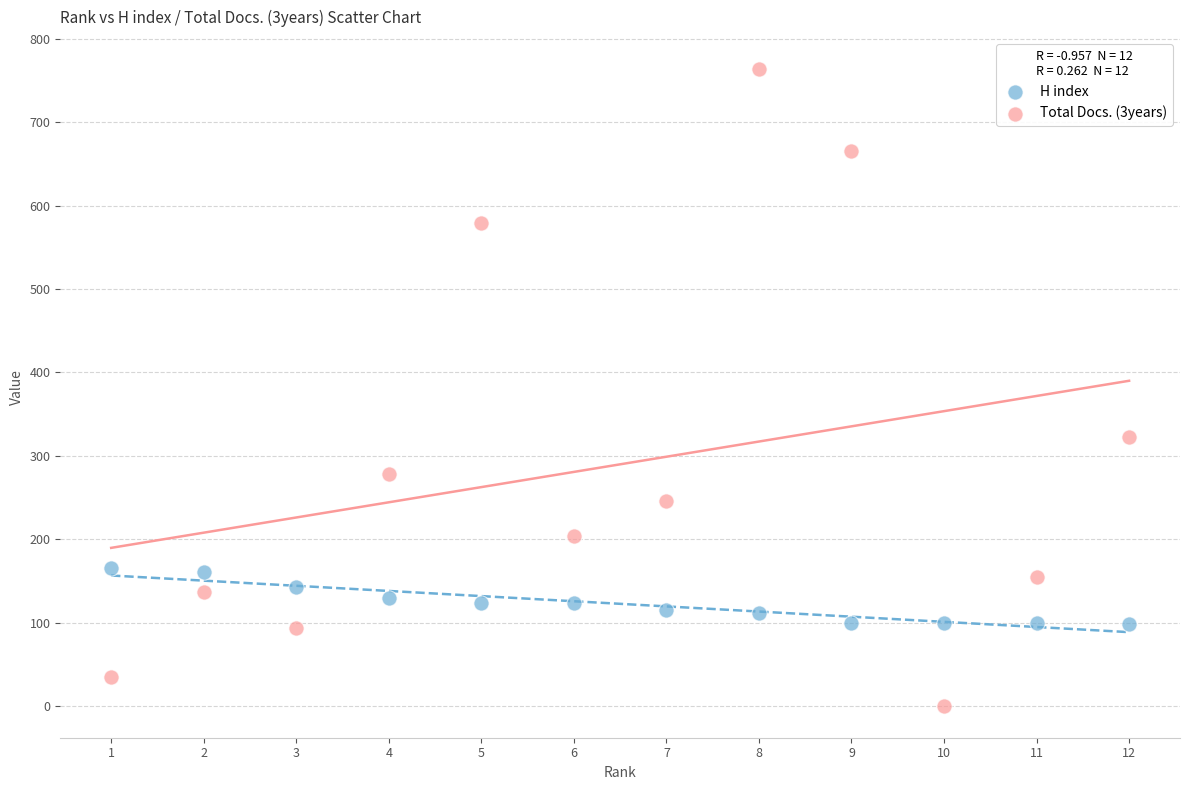

What are all the series names shown in the legend?

H index, Total Docs. (3years)